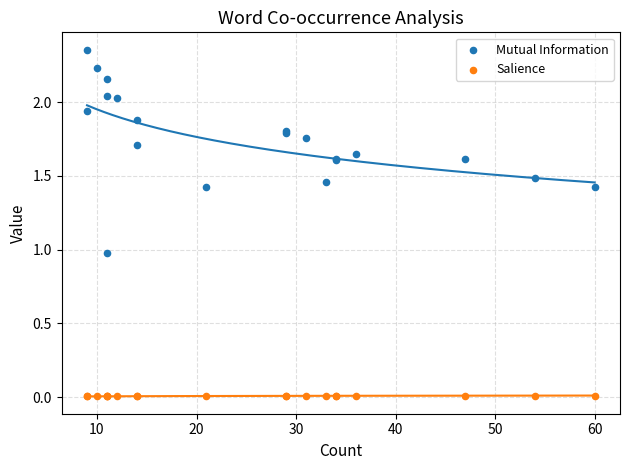

Which series contains the highest Y value?

Mutual Information